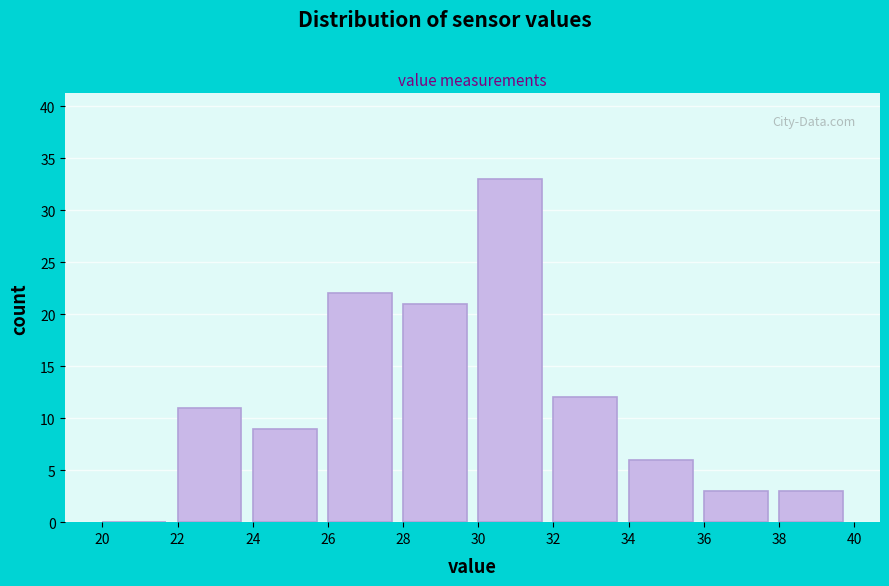

Reading left to right, list every bar in this chart as the range it spans on the x-axis followed by its height. The values are not printed on the chart, so give them approximately, as read against the axis.

20 to 22: 0
22 to 24: 11
24 to 26: 9
26 to 28: 22
28 to 30: 21
30 to 32: 33
32 to 34: 12
34 to 36: 6
36 to 38: 3
38 to 40: 3